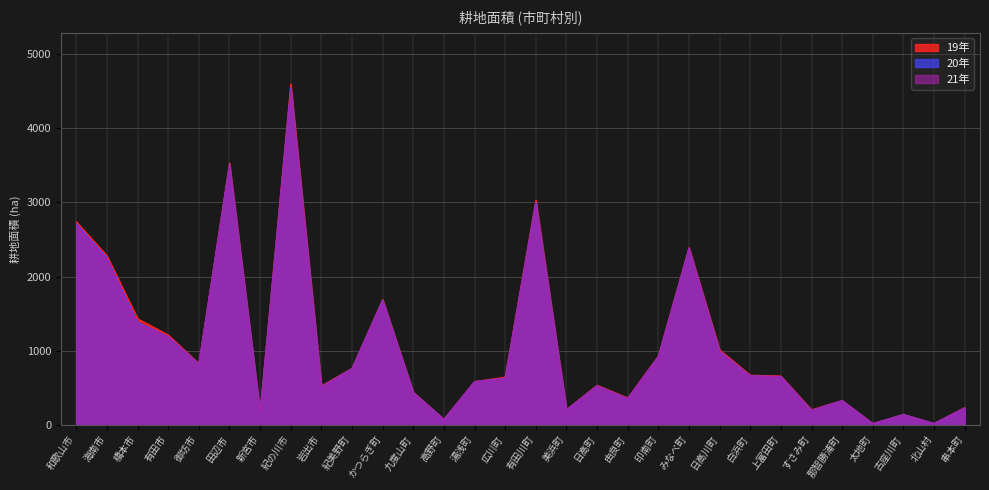

What value does the 19年 series have at 紀美野町, to the nearest 100?

800